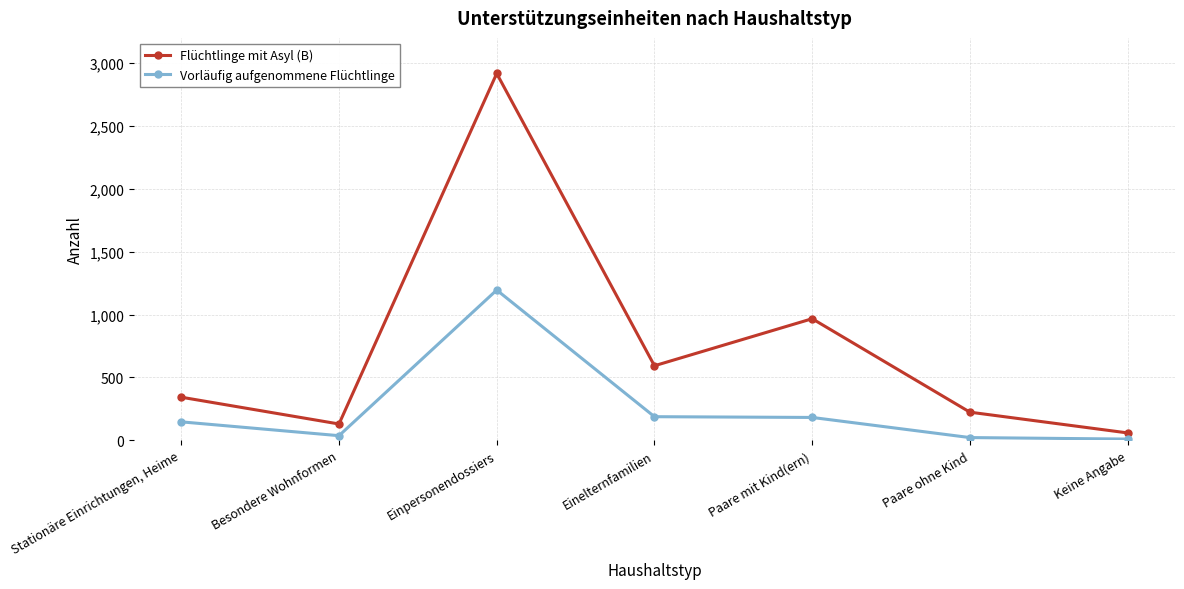

In Flüchtlinge mit Asyl (B), how many points are lower than both neighbors (excluding endpoints)?

2